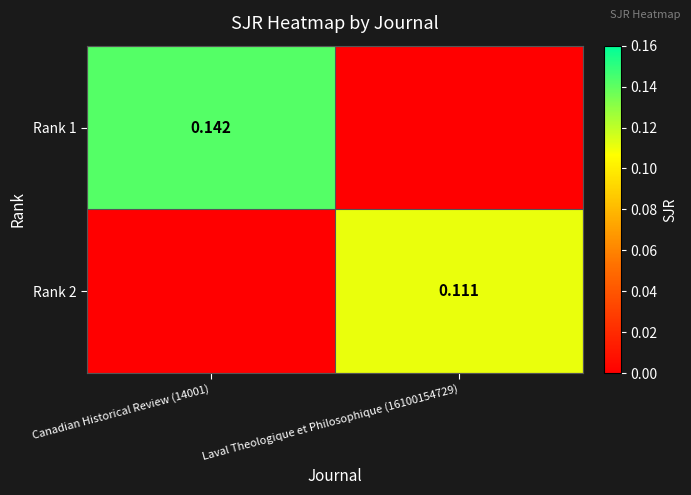

Which series changed the most between Canadian Historical Review (14001) and Laval Theologique et Philosophique (16100154729)?

Rank 1